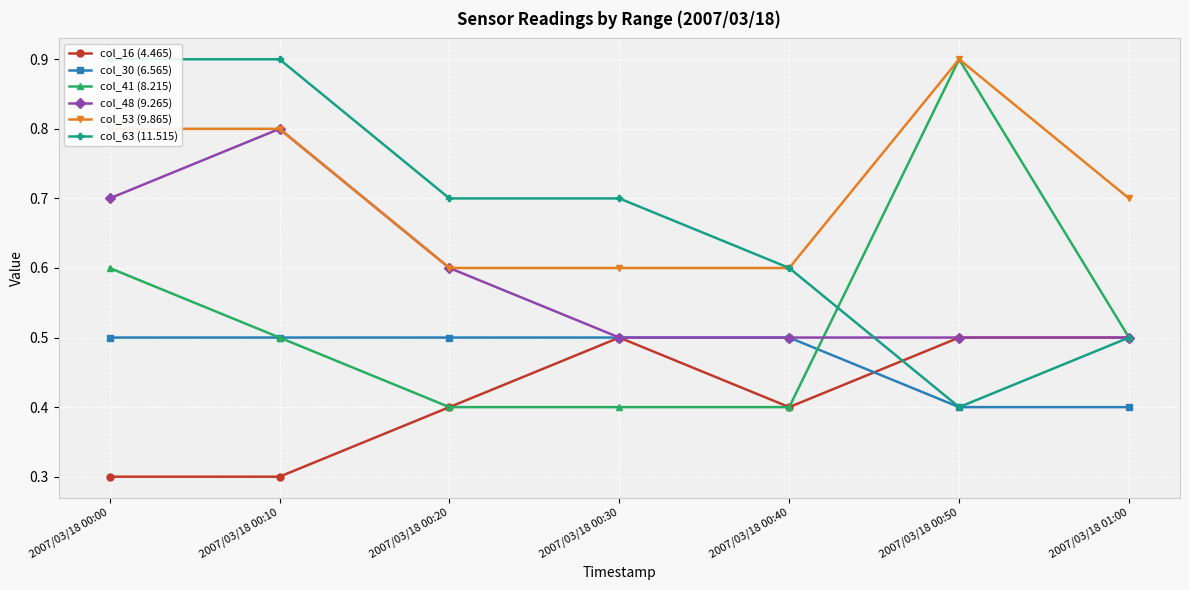

What is the sum of the col_16 (4.465) values at 2007/03/18 01:00 and 2007/03/18 00:20?

0.9